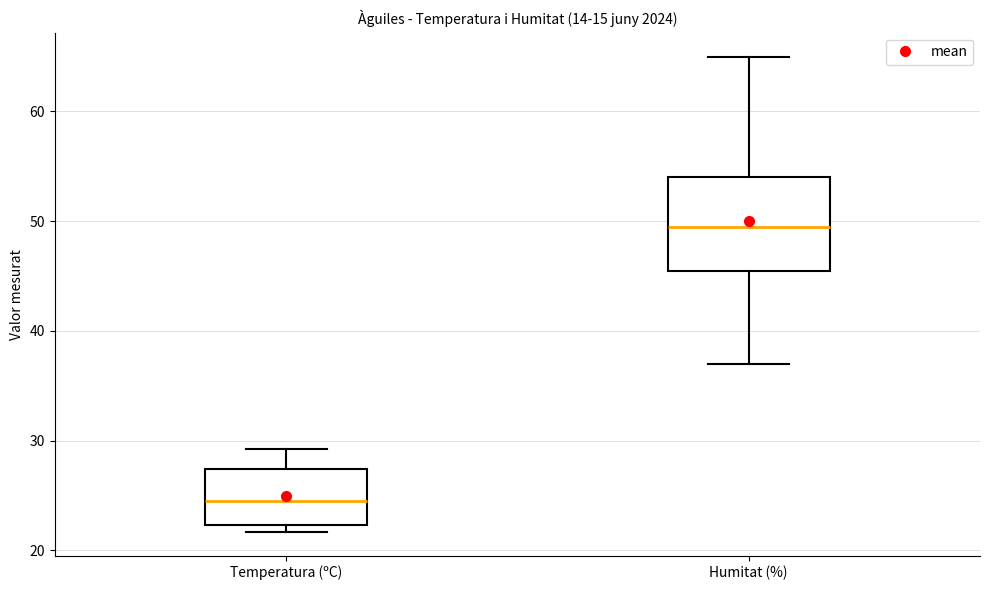

Reading left to right, read every box against the y-axis: the position of its median line, the range the box covers, and the ends of its whiskers. The values are not printed on the chart, so give them approximately, as read against the axis.

Temperatura (ºC): median 25, box 22 to 27, whiskers 22 (just below the box's lower edge) to 29
Humitat (%): median 50, box 46 to 54, whiskers 37 to 65